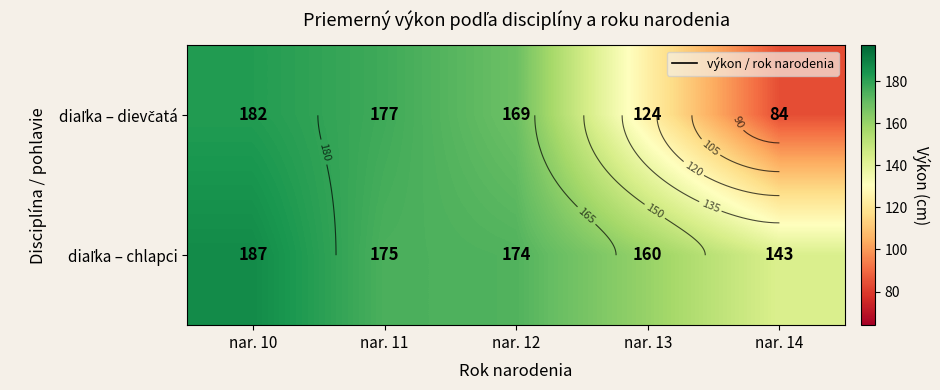

What is the difference between the maximum and second lowest values in the diaľka – dievčatá series?

58